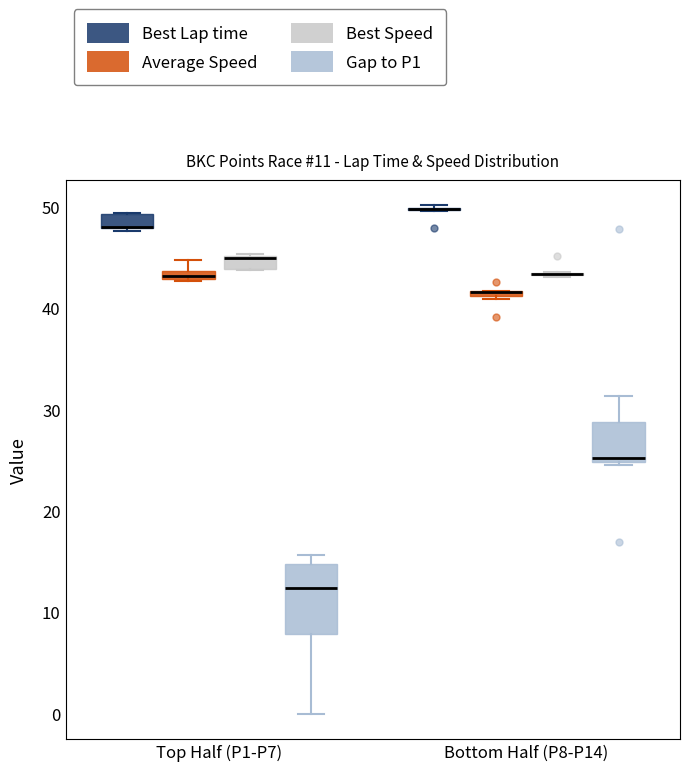

Comparing the boxes themselves (not the whiskers), which one is the tallest?

Top Half (P1-P7) (Gap to P1)